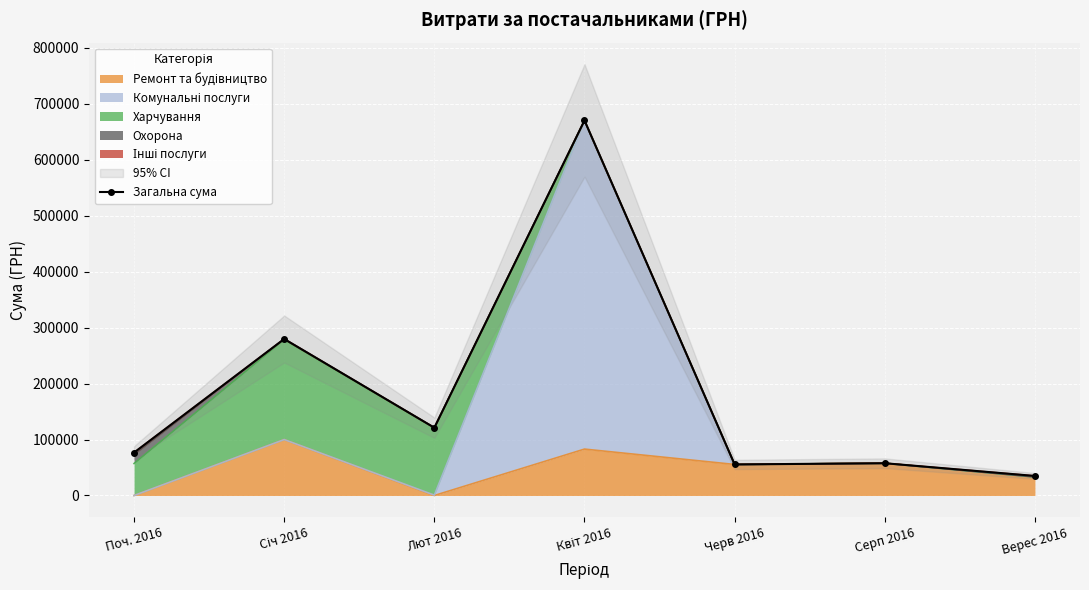

What is the ratio of the value at Поч. 2016 to the value at Верес 2016?

2.2